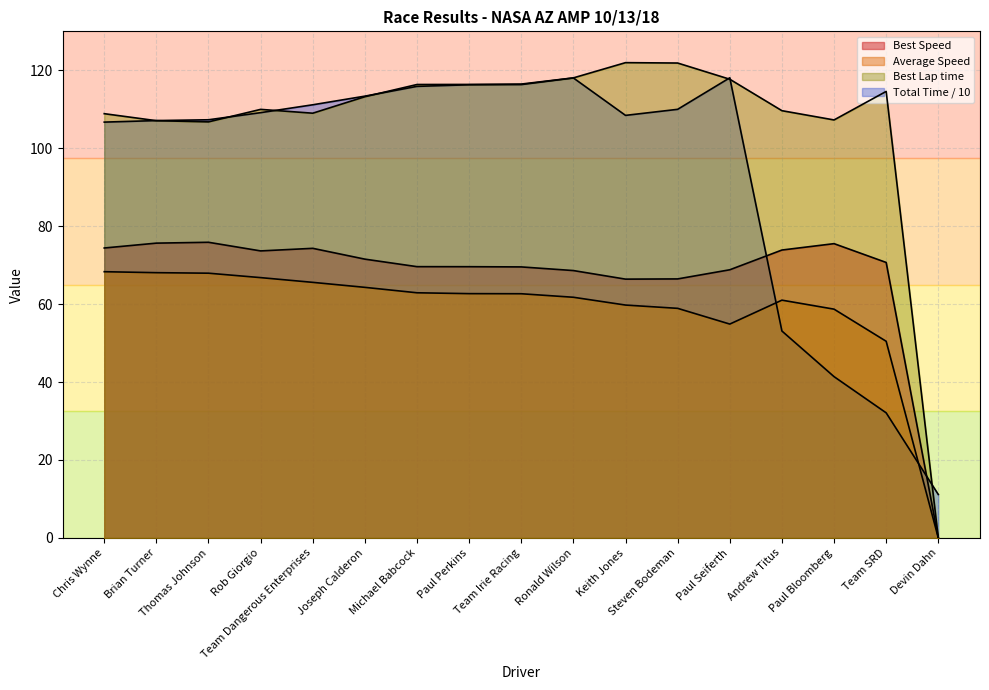

What is the label of the 11th point from the left?

Keith Jones